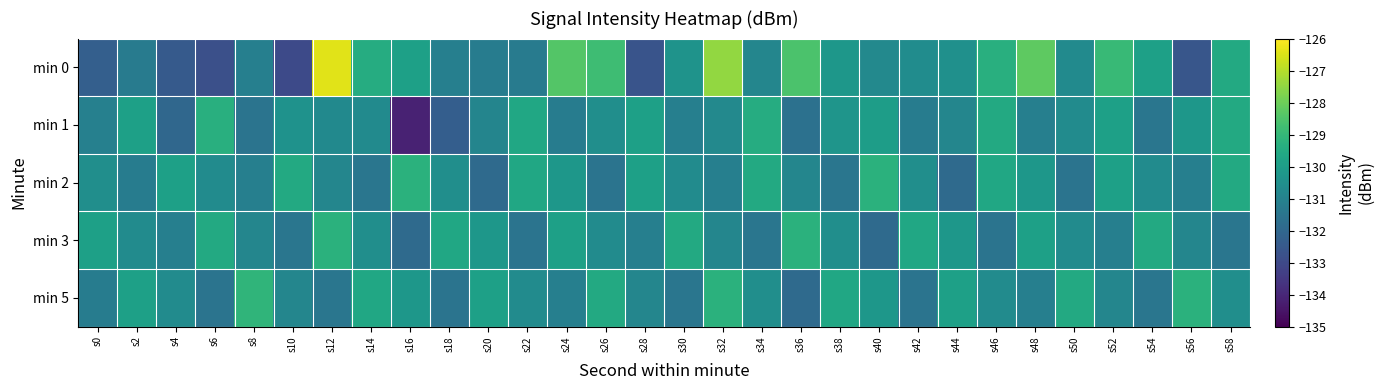

Which series changed the most between s12 and s14?

min 0